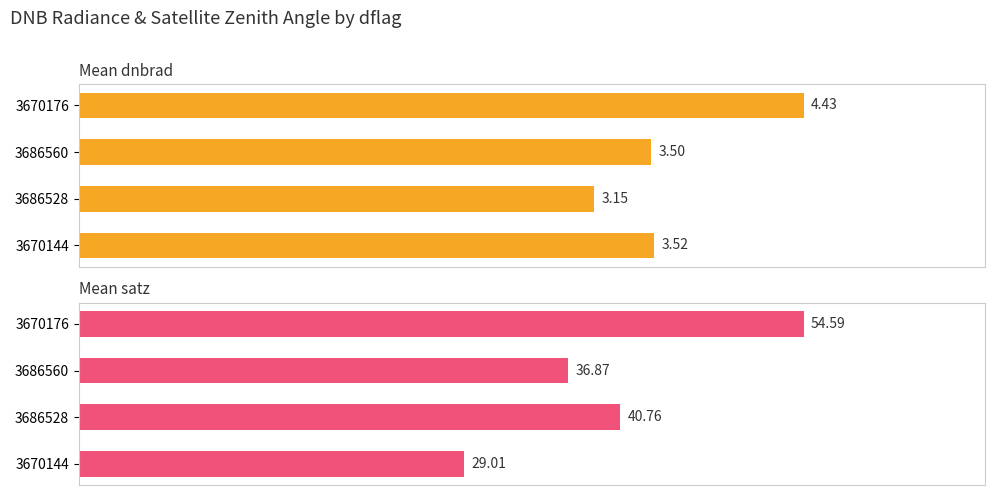

At how many categories does at least one series exceed 5?

4